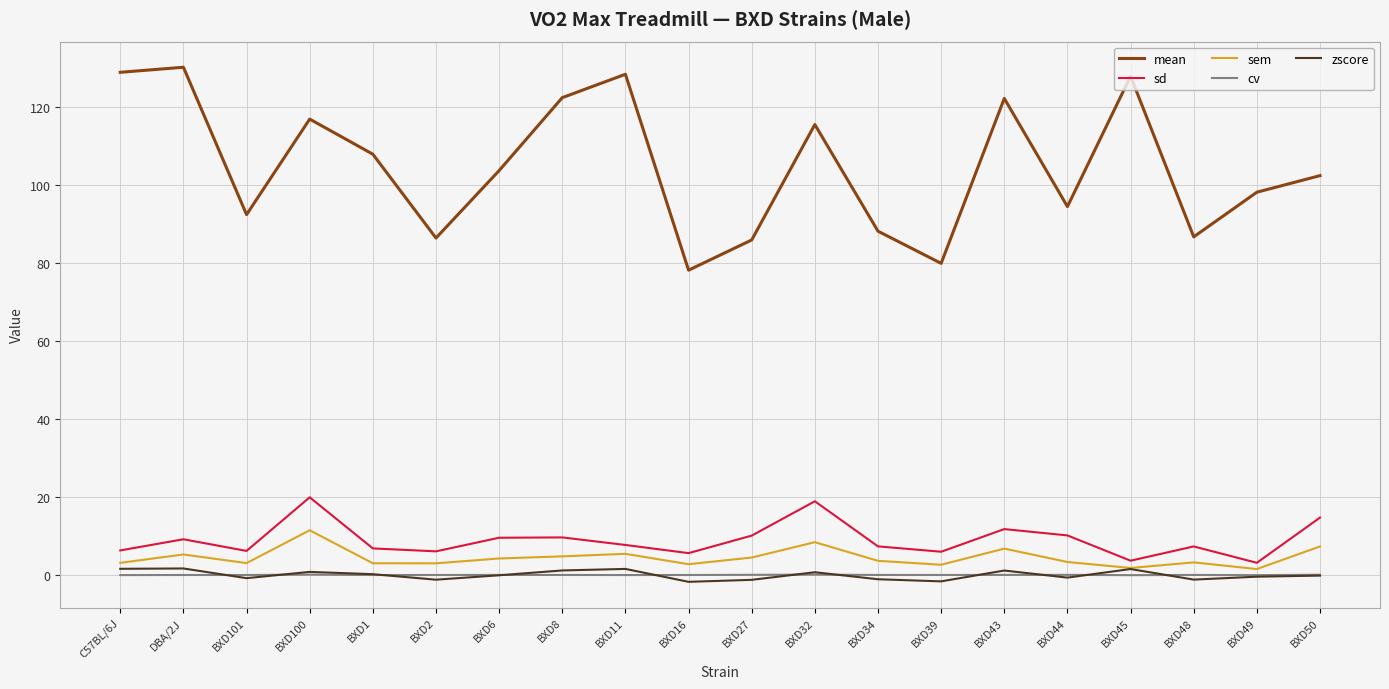

True or false: cv and mean intersect in this chart.

False